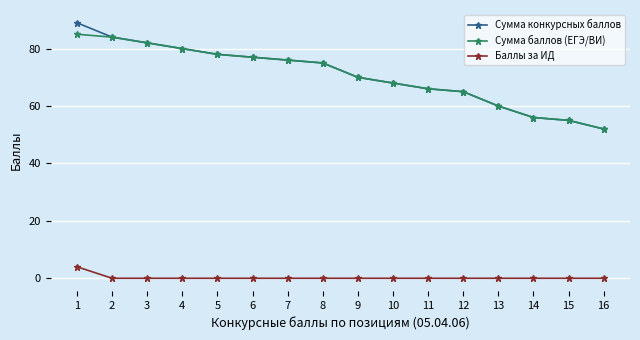

The Сумма баллов (ЕГЭ/ВИ) series shows 77 at 6. True or false?

True